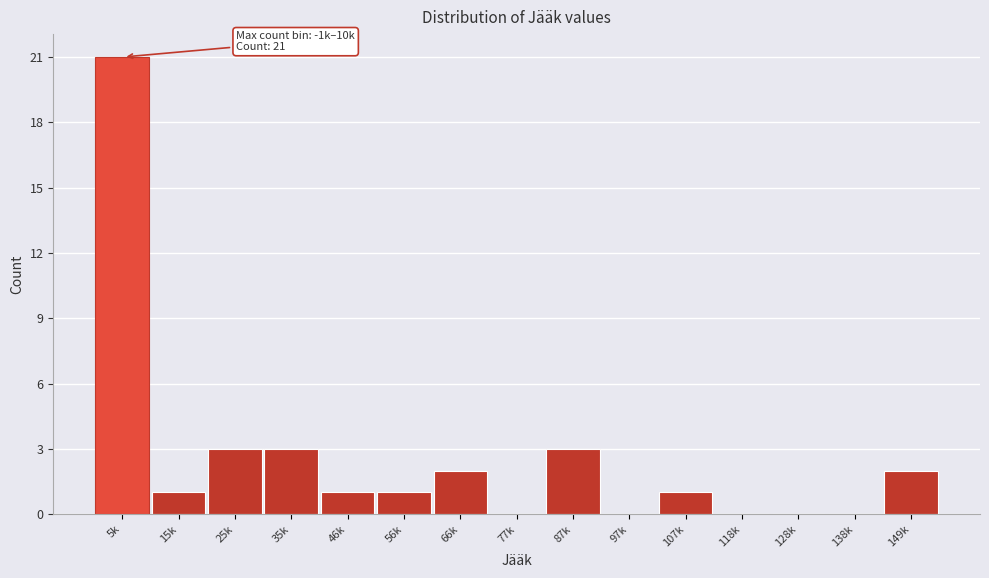

Reading right to left, list all the values displayed in this chart.

149k=2	138k=0	128k=0	118k=0	107k=1	97k=0	87k=3	77k=0	66k=2	56k=1	46k=1	35k=3	25k=3	15k=1	5k=21